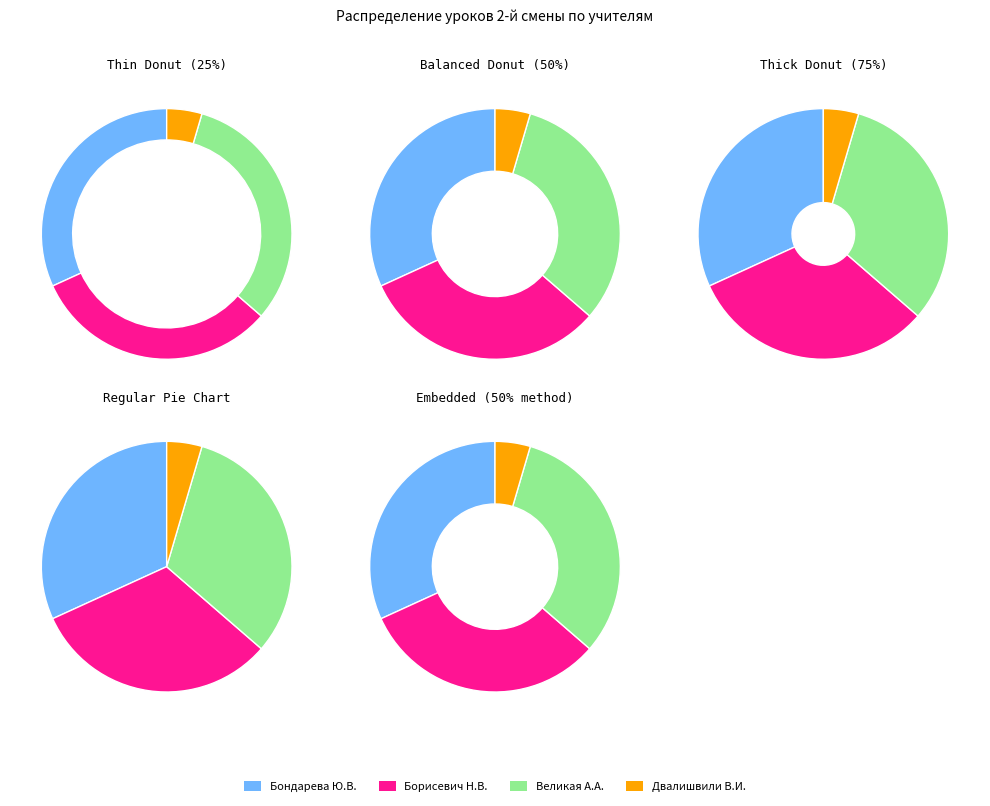

Between Бондарева Ю.В. and Борисевич Н.В., which is larger?

Борисевич Н.В.